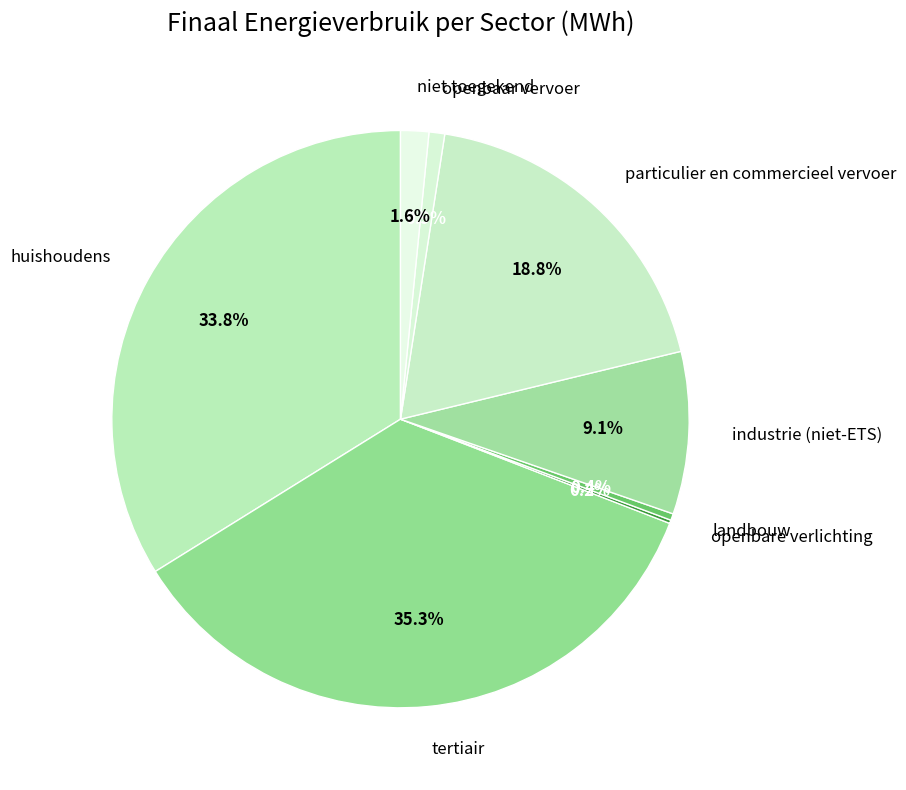

What portion of the pie excludes niet toegekend?

98.4%